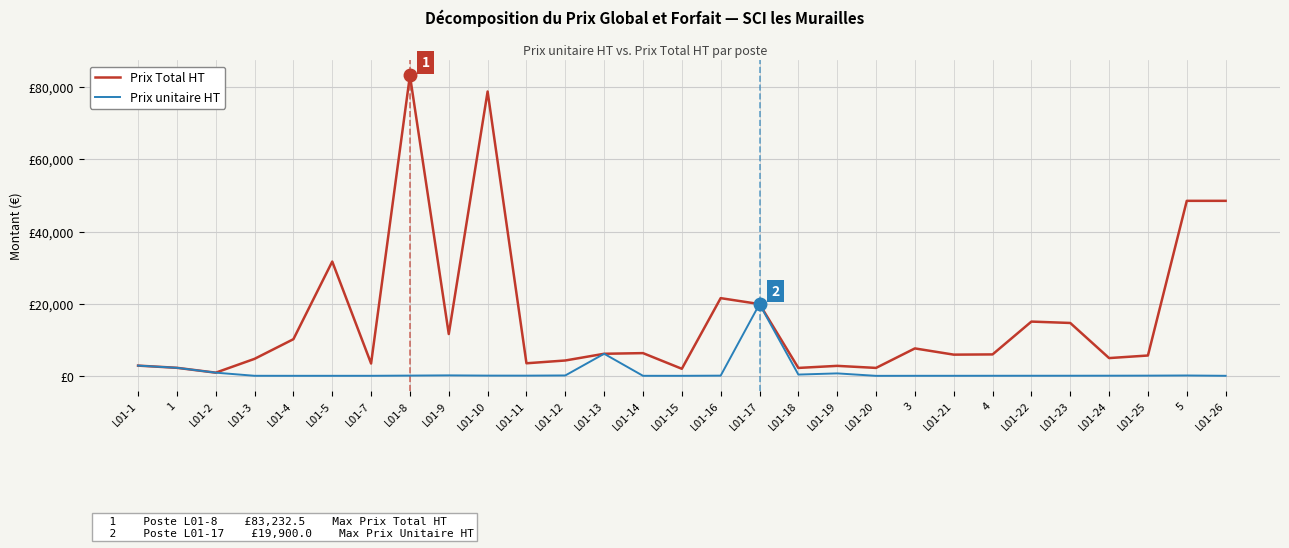

Which series has the largest total across all categories?

Prix Total HT